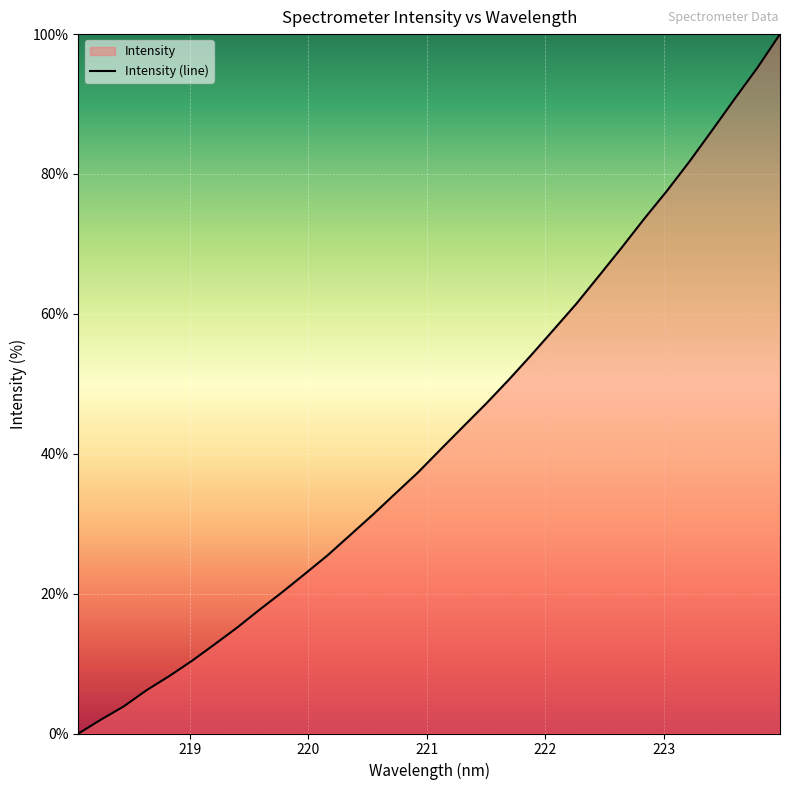

Reading left to right, list all the values displayed in this chart.

218.0596=0.0	218.2508=2.0	218.442=3.9	218.6332=6.2	218.8244=8.2	219.0156=10.4	219.2067=12.7	219.3979=15.1	219.589=17.7	219.7801=20.2	219.9712=22.8	220.1623=25.5	220.3533=28.4	220.5444=31.3	220.7354=34.3	220.9264=37.4	221.1174=40.7	221.3083=43.9	221.4993=47.2	221.6902=50.6	221.8812=54.1	222.0721=57.8	222.263=61.5	222.4538=65.5	222.6447=69.5	222.8355=73.6	223.0264=77.6	223.2172=81.8	223.408=86.3	223.5987=90.8	223.7895=95.2	223.9802=100.0